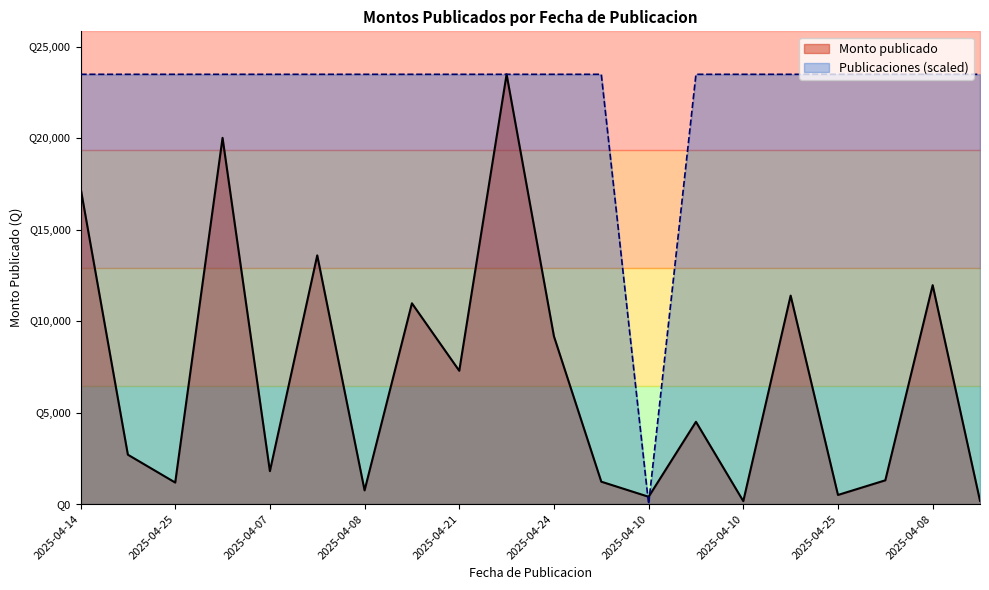

Which has a higher value, 2025-04-29 or 2025-04-22?

2025-04-29